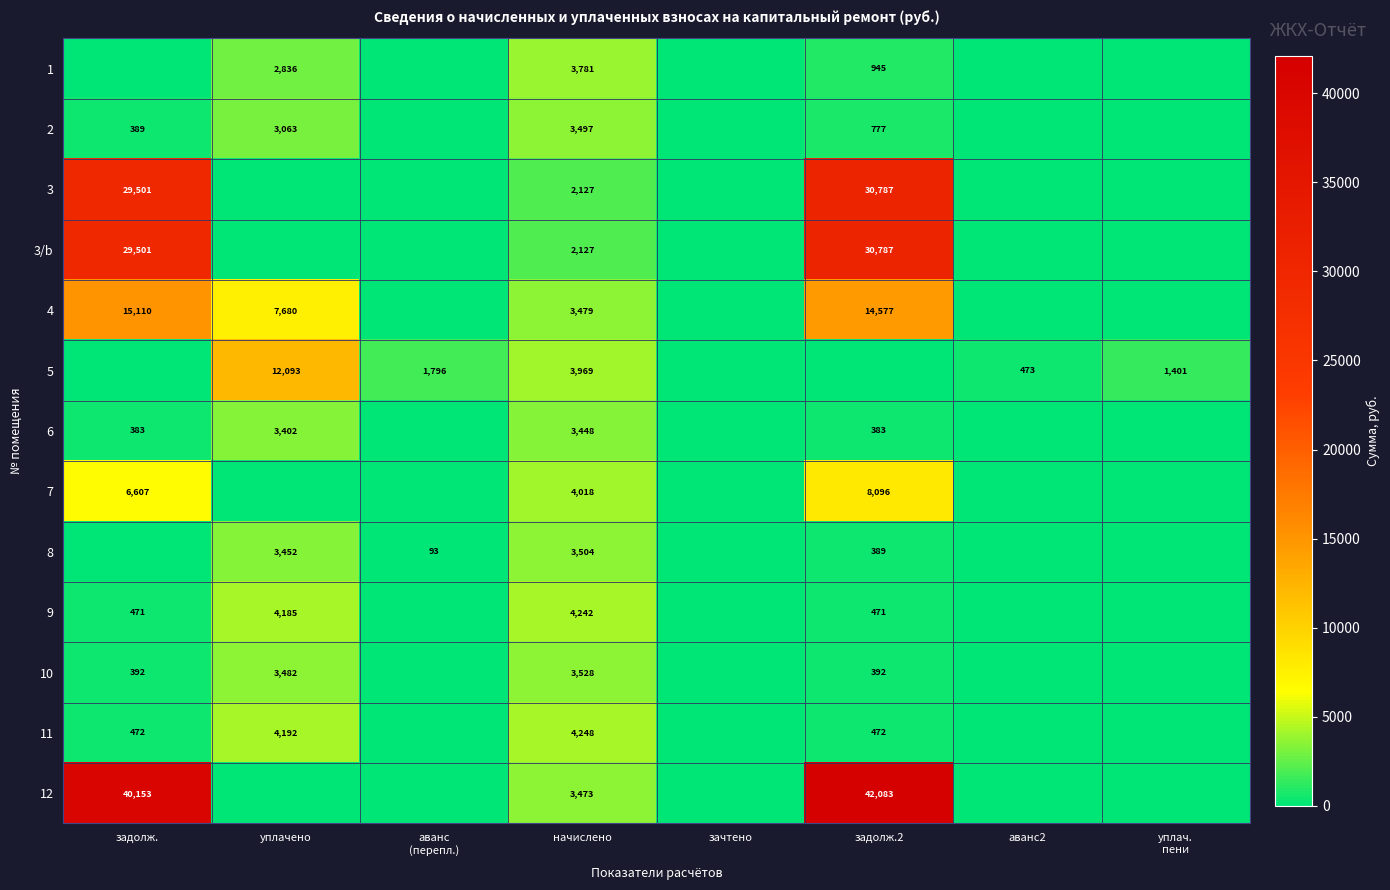

True or false: 2 has a value of 3497 at начислено.

True